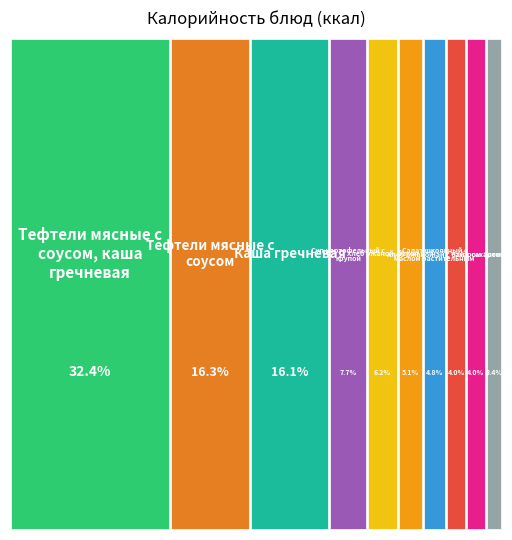

Does any single category account for the majority?

No